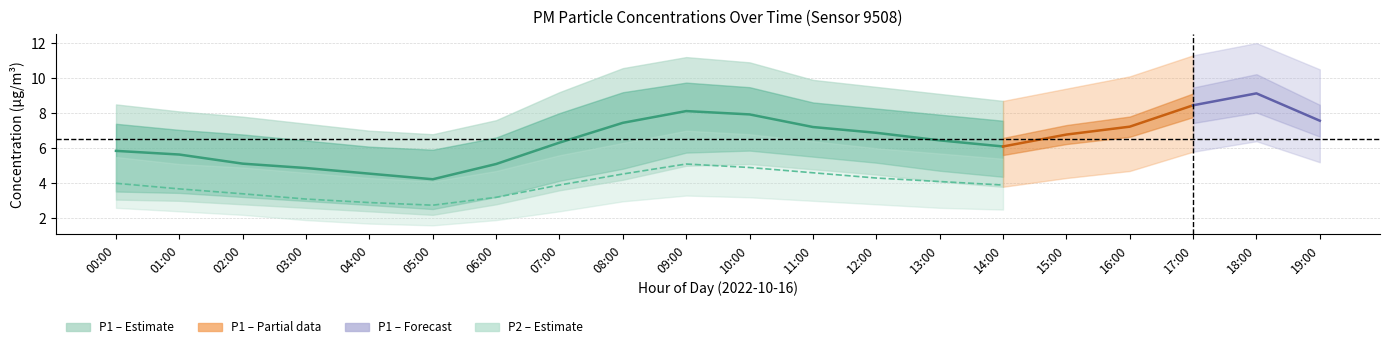

At which label is P1_upper closest to 9?

13:00